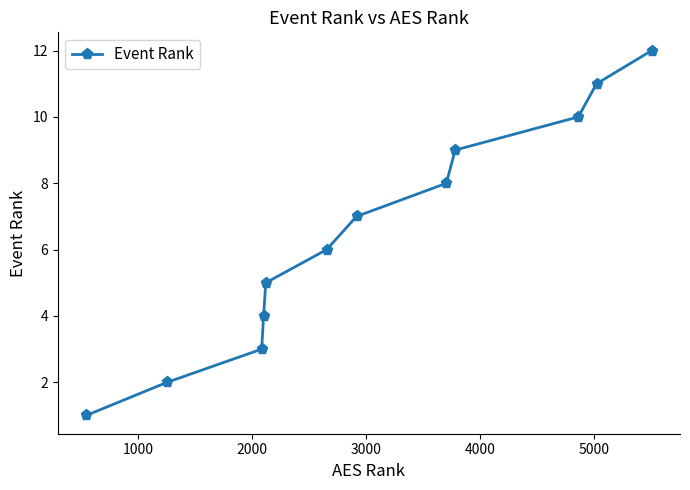

What is the difference between the second highest and minimum values?

10